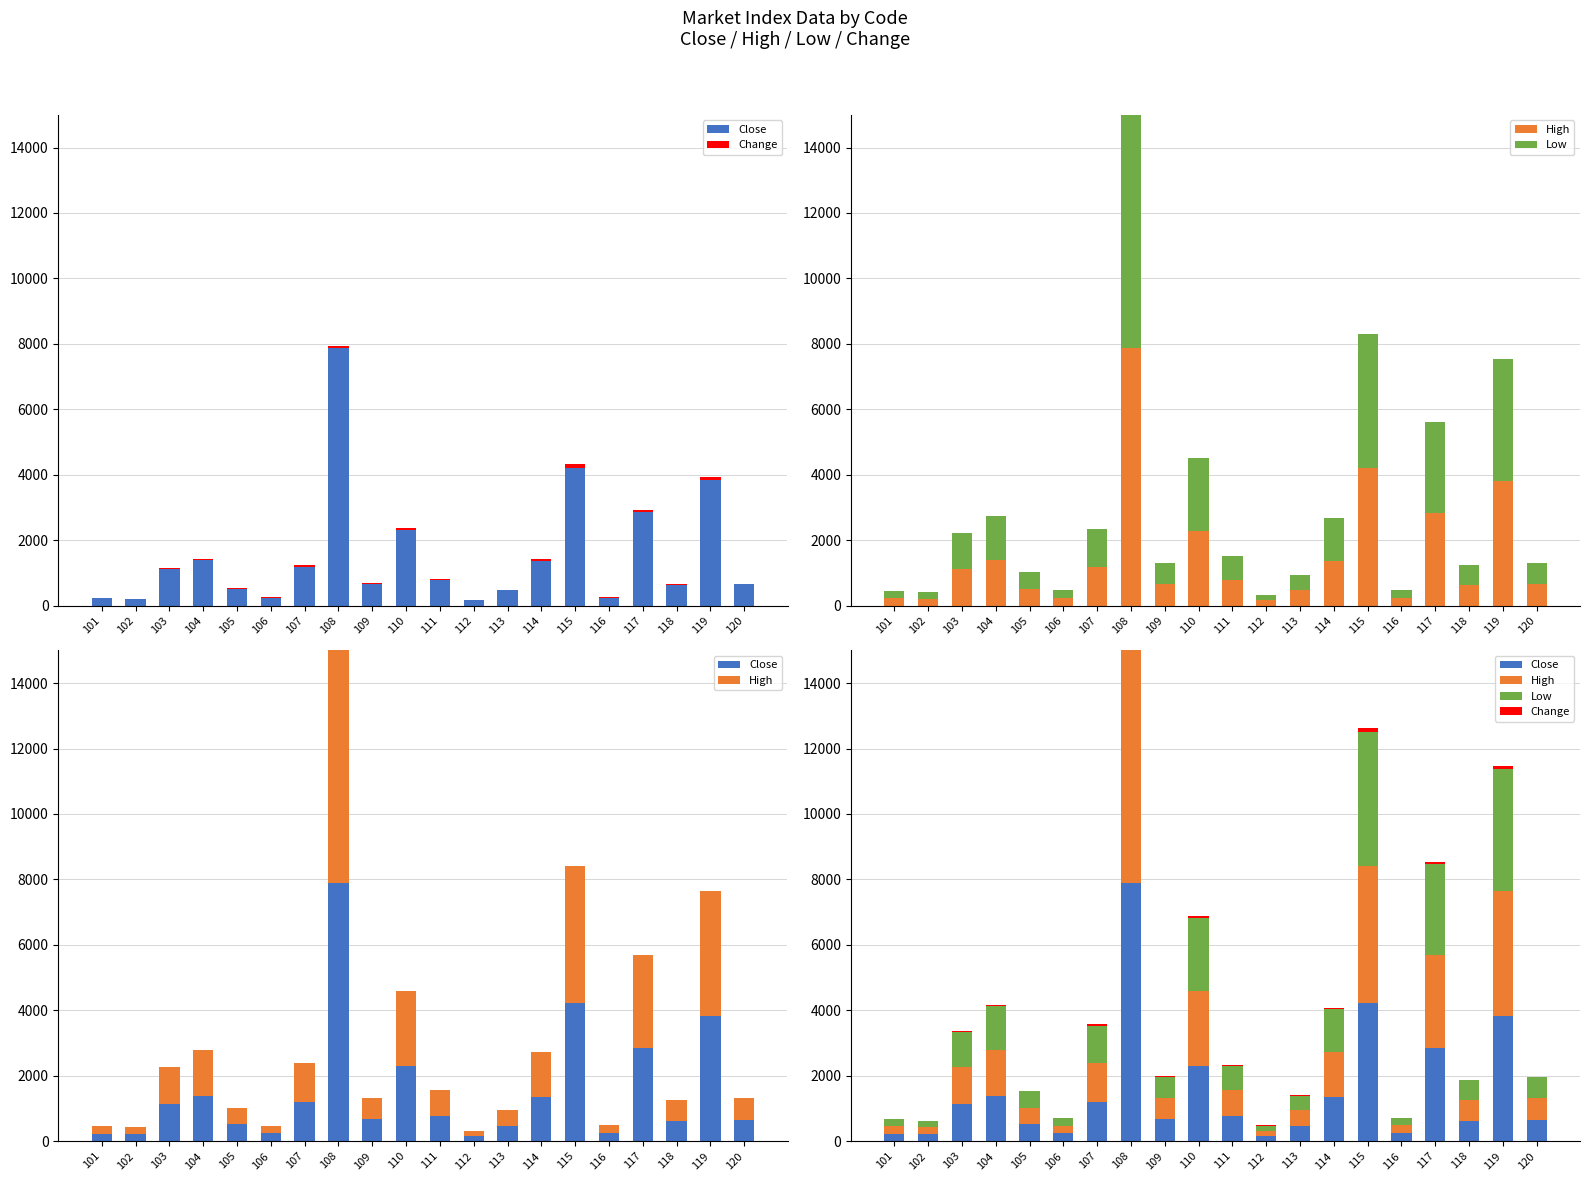

Is the value of High at 112 greater than the value of Close at 107?

No